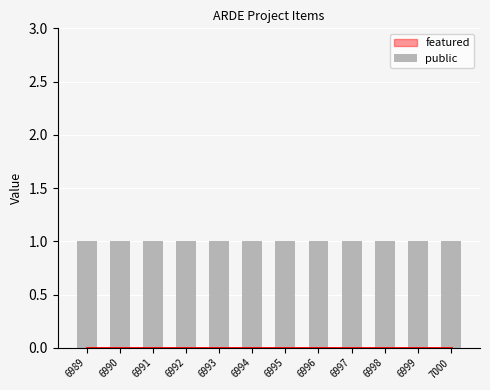

Is the value of public at 6989 greater than the value of featured at 6992?

Yes